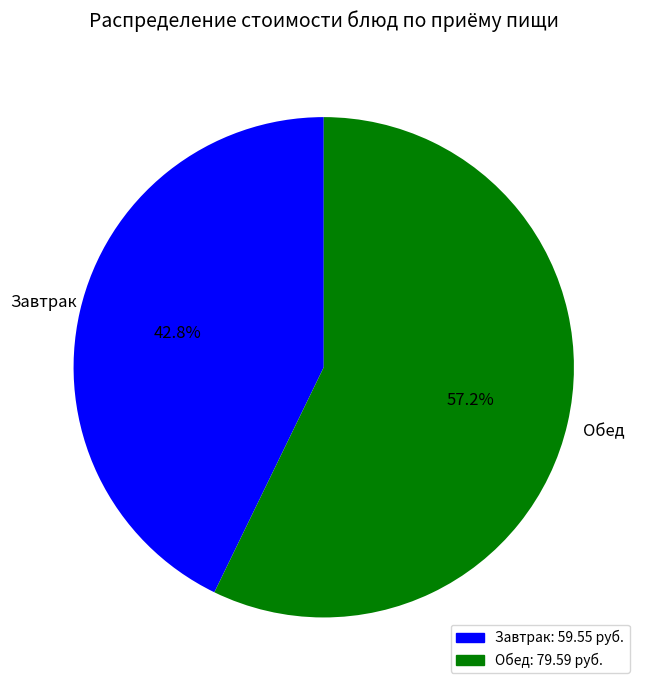

Is there a majority slice in this chart?

Yes